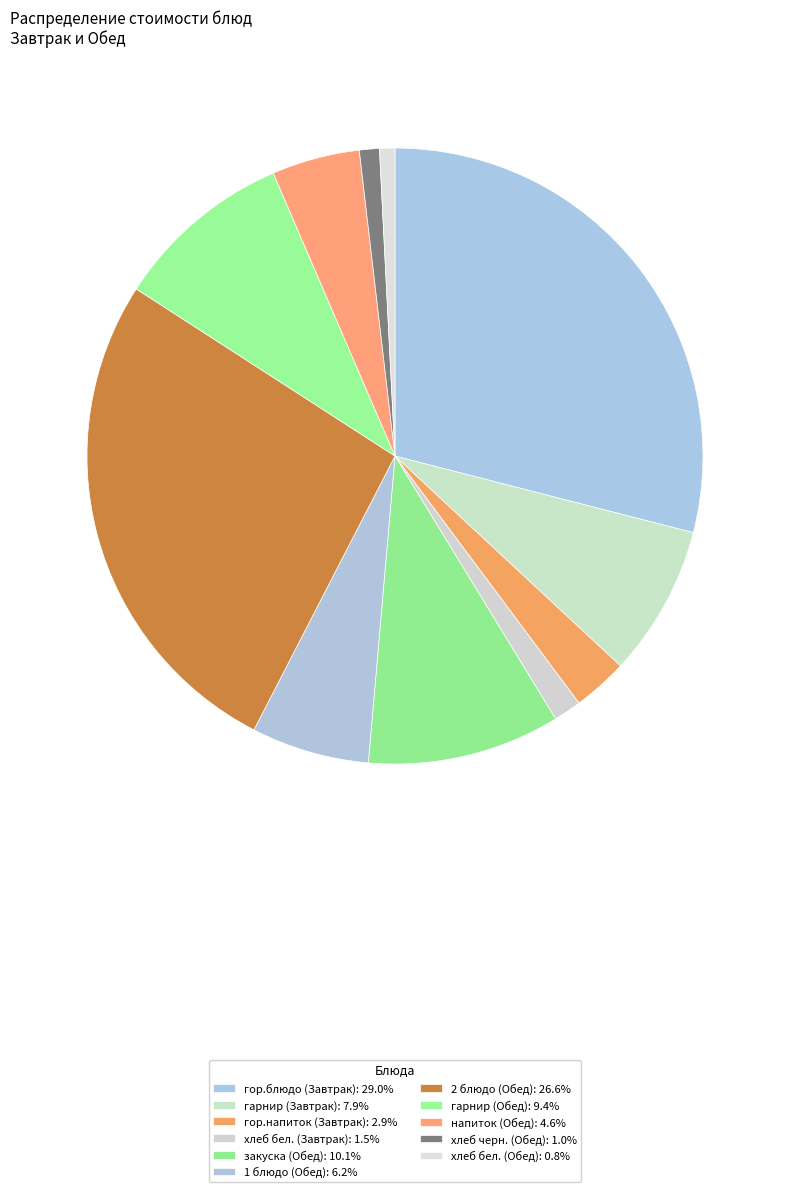

What is the total percentage of гор.напиток (Завтрак) and напиток (Обед)?

7.5%